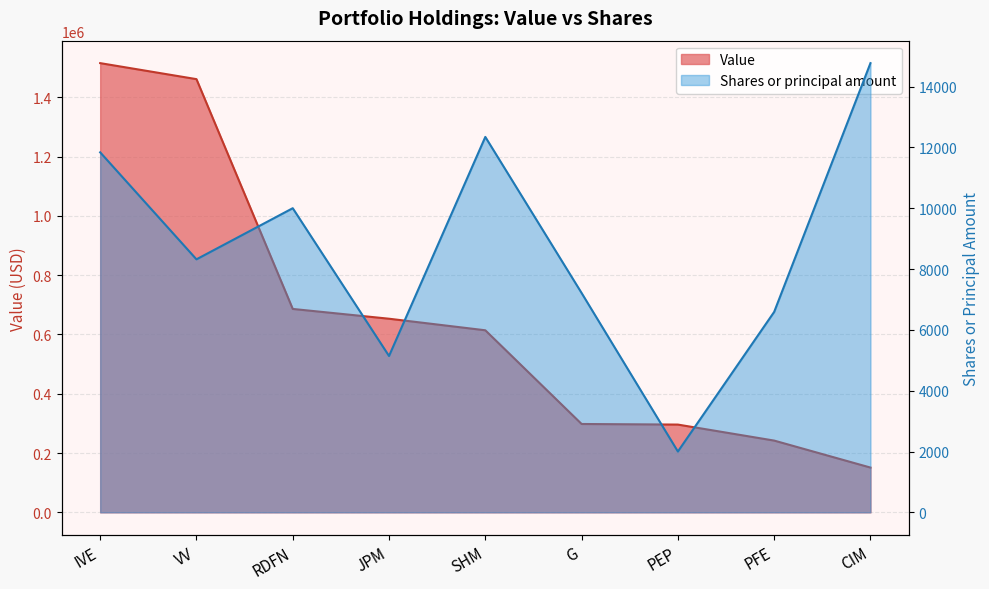

Between IVE and PFE, which is larger?

IVE